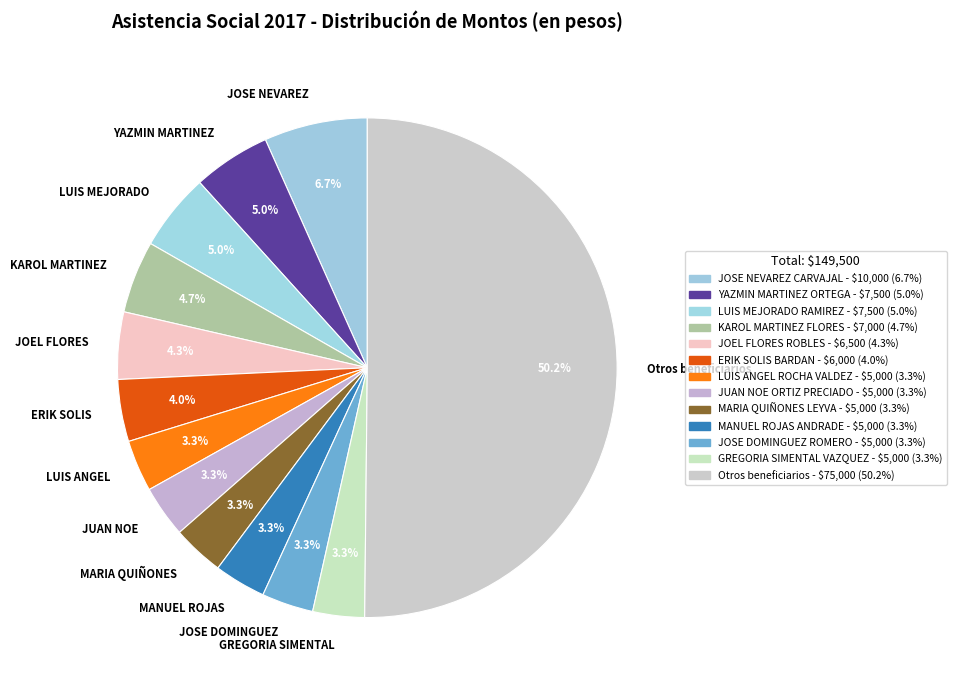

Which category accounts for the majority?

Otros beneficiarios